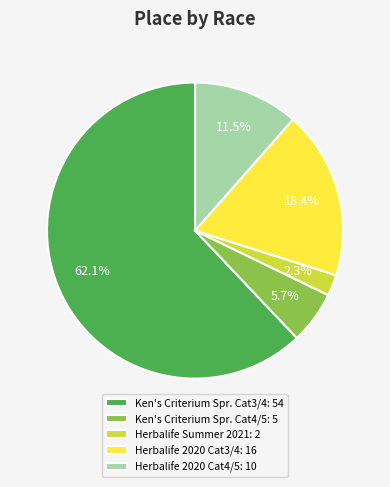

To the nearest percent, what is the average slice percentage?

20%